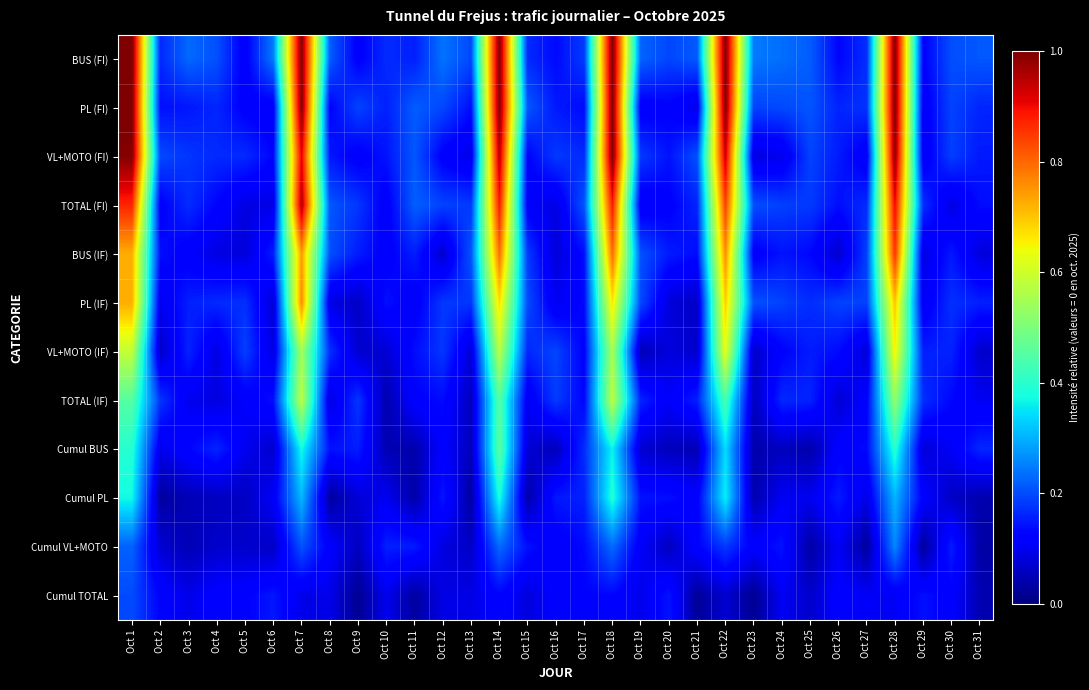

Reading left to right, list all the values displayed in this chart.

BUS (FI): Oct 1=1.0	Oct 2=0.2	Oct 3=0.2	Oct 4=0.2	Oct 5=0.1	Oct 6=0.2	Oct 7=1.0	Oct 8=0.2	Oct 9=0.1	Oct 10=0.2	Oct 11=0.2	Oct 12=0.2	Oct 13=0.2	Oct 14=1.0	Oct 15=0.2	Oct 16=0.1	Oct 17=0.2	Oct 18=1.0	Oct 19=0.2	Oct 20=0.2	Oct 21=0.2	Oct 22=1.0	Oct 23=0.2	Oct 24=0.2	Oct 25=0.2	Oct 26=0.1	Oct 27=0.2	Oct 28=1.0	Oct 29=0.1	Oct 30=0.2	Oct 31=0.2
PL (FI): Oct 1=1.0	Oct 2=0.1	Oct 3=0.1	Oct 4=0.2	Oct 5=0.1	Oct 6=0.1	Oct 7=1.0	Oct 8=0.1	Oct 9=0.2	Oct 10=0.2	Oct 11=0.2	Oct 12=0.2	Oct 13=0.1	Oct 14=1.0	Oct 15=0.2	Oct 16=0.1	Oct 17=0.1	Oct 18=1.0	Oct 19=0.1	Oct 20=0.1	Oct 21=0.1	Oct 22=1.0	Oct 23=0.2	Oct 24=0.2	Oct 25=0.2	Oct 26=0.2	Oct 27=0.2	Oct 28=1.0	Oct 29=0.1	Oct 30=0.2	Oct 31=0.2
VL+MOTO (FI): Oct 1=1.0	Oct 2=0.2	Oct 3=0.2	Oct 4=0.2	Oct 5=0.2	Oct 6=0.1	Oct 7=0.9	Oct 8=0.1	Oct 9=0.1	Oct 10=0.1	Oct 11=0.2	Oct 12=0.1	Oct 13=0.1	Oct 14=1.0	Oct 15=0.1	Oct 16=0.2	Oct 17=0.2	Oct 18=1.0	Oct 19=0.2	Oct 20=0.1	Oct 21=0.2	Oct 22=0.9	Oct 23=0.1	Oct 24=0.1	Oct 25=0.2	Oct 26=0.2	Oct 27=0.1	Oct 28=1.0	Oct 29=0.1	Oct 30=0.2	Oct 31=0.1
TOTAL (FI): Oct 1=0.9	Oct 2=0.1	Oct 3=0.2	Oct 4=0.1	Oct 5=0.1	Oct 6=0.1	Oct 7=1.0	Oct 8=0.2	Oct 9=0.2	Oct 10=0.1	Oct 11=0.2	Oct 12=0.2	Oct 13=0.2	Oct 14=0.9	Oct 15=0.1	Oct 16=0.1	Oct 17=0.2	Oct 18=0.9	Oct 19=0.1	Oct 20=0.1	Oct 21=0.2	Oct 22=0.8	Oct 23=0.2	Oct 24=0.2	Oct 25=0.2	Oct 26=0.1	Oct 27=0.2	Oct 28=0.9	Oct 29=0.2	Oct 30=0.1	Oct 31=0.1
BUS (IF): Oct 1=0.7	Oct 2=0.1	Oct 3=0.1	Oct 4=0.1	Oct 5=0.1	Oct 6=0.2	Oct 7=0.7	Oct 8=0.2	Oct 9=0.2	Oct 10=0.1	Oct 11=0.2	Oct 12=0.1	Oct 13=0.2	Oct 14=0.8	Oct 15=0.2	Oct 16=0.1	Oct 17=0.1	Oct 18=0.8	Oct 19=0.2	Oct 20=0.2	Oct 21=0.1	Oct 22=0.8	Oct 23=0.1	Oct 24=0.1	Oct 25=0.1	Oct 26=0.1	Oct 27=0.2	Oct 28=0.9	Oct 29=0.1	Oct 30=0.1	Oct 31=0.1
PL (IF): Oct 1=0.7	Oct 2=0.1	Oct 3=0.2	Oct 4=0.2	Oct 5=0.2	Oct 6=0.1	Oct 7=0.8	Oct 8=0.1	Oct 9=0.1	Oct 10=0.1	Oct 11=0.1	Oct 12=0.2	Oct 13=0.2	Oct 14=0.7	Oct 15=0.2	Oct 16=0.1	Oct 17=0.1	Oct 18=0.7	Oct 19=0.2	Oct 20=0.1	Oct 21=0.1	Oct 22=0.7	Oct 23=0.2	Oct 24=0.2	Oct 25=0.2	Oct 26=0.2	Oct 27=0.2	Oct 28=0.7	Oct 29=0.1	Oct 30=0.2	Oct 31=0.2
VL+MOTO (IF): Oct 1=0.6	Oct 2=0.1	Oct 3=0.2	Oct 4=0.1	Oct 5=0.2	Oct 6=0.1	Oct 7=0.5	Oct 8=0.2	Oct 9=0.1	Oct 10=0.1	Oct 11=0.1	Oct 12=0.2	Oct 13=0.1	Oct 14=0.6	Oct 15=0.2	Oct 16=0.2	Oct 17=0.1	Oct 18=0.6	Oct 19=0.1	Oct 20=0.1	Oct 21=0.1	Oct 22=0.6	Oct 23=0.1	Oct 24=0.1	Oct 25=0.2	Oct 26=0.1	Oct 27=0.1	Oct 28=0.7	Oct 29=0.2	Oct 30=0.2	Oct 31=0.1
TOTAL (IF): Oct 1=0.5	Oct 2=0.2	Oct 3=0.1	Oct 4=0.1	Oct 5=0.1	Oct 6=0.1	Oct 7=0.6	Oct 8=0.1	Oct 9=0.2	Oct 10=0.0	Oct 11=0.1	Oct 12=0.1	Oct 13=0.1	Oct 14=0.5	Oct 15=0.1	Oct 16=0.2	Oct 17=0.1	Oct 18=0.6	Oct 19=0.2	Oct 20=0.1	Oct 21=0.2	Oct 22=0.4	Oct 23=0.1	Oct 24=0.2	Oct 25=0.2	Oct 26=0.1	Oct 27=0.1	Oct 28=0.5	Oct 29=0.2	Oct 30=0.1	Oct 31=0.1
Cumul BUS: Oct 1=0.4	Oct 2=0.1	Oct 3=0.1	Oct 4=0.2	Oct 5=0.1	Oct 6=0.1	Oct 7=0.4	Oct 8=0.1	Oct 9=0.2	Oct 10=0.0	Oct 11=0.0	Oct 12=0.1	Oct 13=0.1	Oct 14=0.5	Oct 15=0.1	Oct 16=0.1	Oct 17=0.2	Oct 18=0.4	Oct 19=0.1	Oct 20=0.1	Oct 21=0.0	Oct 22=0.3	Oct 23=0.0	Oct 24=0.1	Oct 25=0.0	Oct 26=0.1	Oct 27=0.1	Oct 28=0.4	Oct 29=0.1	Oct 30=0.1	Oct 31=0.2
Cumul PL: Oct 1=0.4	Oct 2=0.0	Oct 3=0.0	Oct 4=0.1	Oct 5=0.1	Oct 6=0.1	Oct 7=0.3	Oct 8=0.0	Oct 9=0.1	Oct 10=0.1	Oct 11=0.0	Oct 12=0.1	Oct 13=0.0	Oct 14=0.4	Oct 15=0.0	Oct 16=0.1	Oct 17=0.2	Oct 18=0.4	Oct 19=0.1	Oct 20=0.1	Oct 21=0.1	Oct 22=0.4	Oct 23=0.0	Oct 24=0.1	Oct 25=0.1	Oct 26=0.2	Oct 27=0.1	Oct 28=0.3	Oct 29=0.1	Oct 30=0.1	Oct 31=0.0
Cumul VL+MOTO: Oct 1=0.2	Oct 2=0.1	Oct 3=0.0	Oct 4=0.1	Oct 5=0.1	Oct 6=0.1	Oct 7=0.2	Oct 8=0.1	Oct 9=0.1	Oct 10=0.2	Oct 11=0.2	Oct 12=0.1	Oct 13=0.1	Oct 14=0.2	Oct 15=0.1	Oct 16=0.1	Oct 17=0.1	Oct 18=0.2	Oct 19=0.1	Oct 20=0.1	Oct 21=0.1	Oct 22=0.2	Oct 23=0.1	Oct 24=0.1	Oct 25=0.0	Oct 26=0.1	Oct 27=0.0	Oct 28=0.3	Oct 29=0.0	Oct 30=0.2	Oct 31=0.0
Cumul TOTAL: Oct 1=0.2	Oct 2=0.1	Oct 3=0.1	Oct 4=0.1	Oct 5=0.1	Oct 6=0.1	Oct 7=0.1	Oct 8=0.1	Oct 9=0.0	Oct 10=0.1	Oct 11=0.0	Oct 12=0.1	Oct 13=0.1	Oct 14=0.1	Oct 15=0.1	Oct 16=0.1	Oct 17=0.1	Oct 18=0.1	Oct 19=0.1	Oct 20=0.1	Oct 21=0.0	Oct 22=0.1	Oct 23=0.0	Oct 24=0.1	Oct 25=0.1	Oct 26=0.1	Oct 27=0.1	Oct 28=0.1	Oct 29=0.1	Oct 30=0.1	Oct 31=0.0